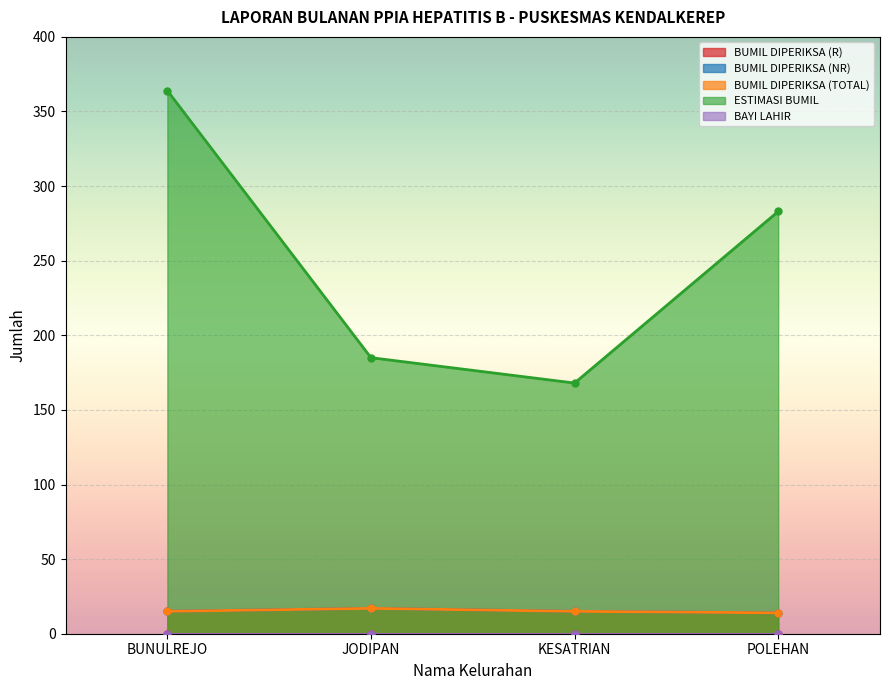

What is the value of the BUMIL DIPERIKSA (NR) point at the 4th from the left?

14